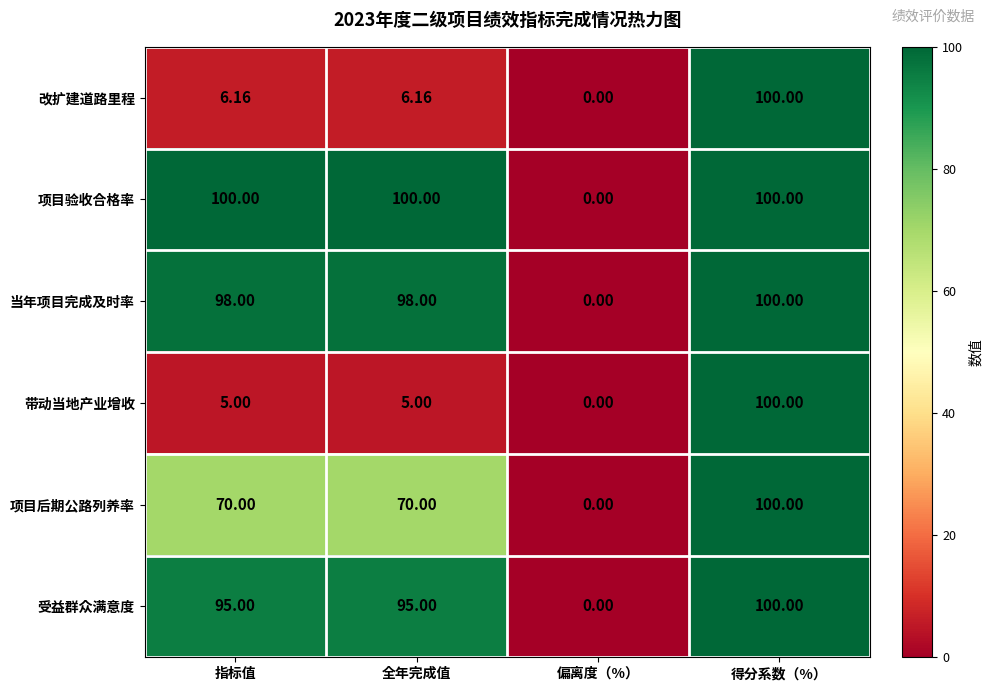

Which series has the largest total across all categories?

项目验收合格率